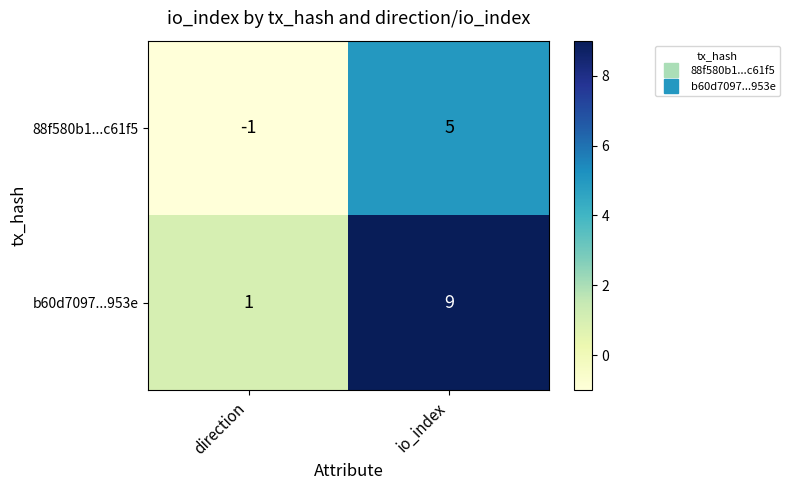

What is the sum of all b60d7097...953e values?

10